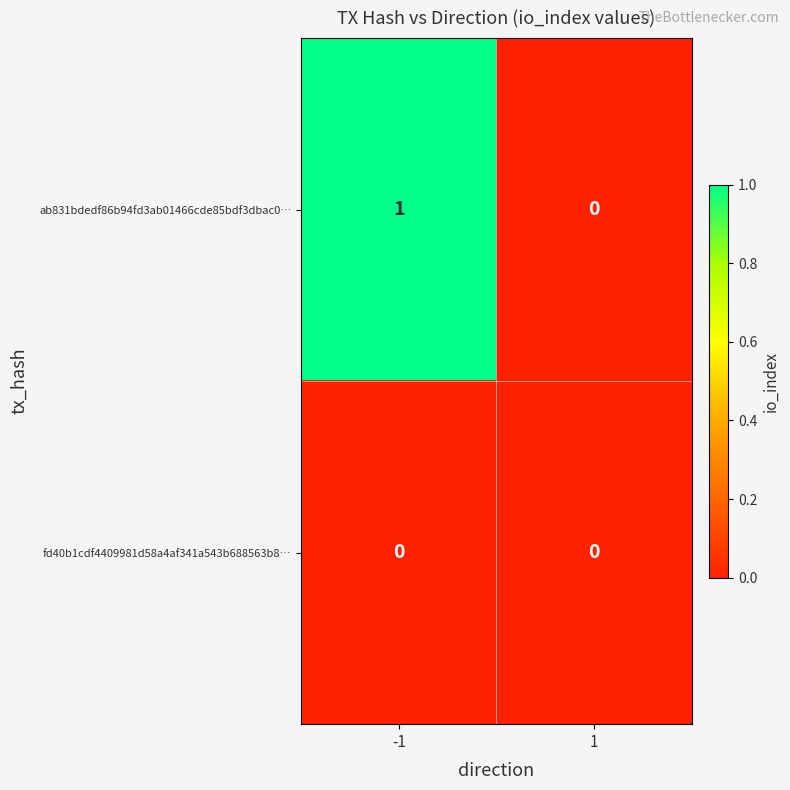

Which series has the widest spread of values?

ab831bdedf86b94fd3ab01466cde85bdf3dbac0…